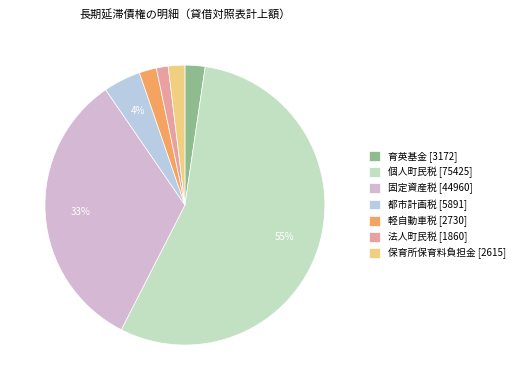

What is the largest slice in the pie chart?

個人町民税